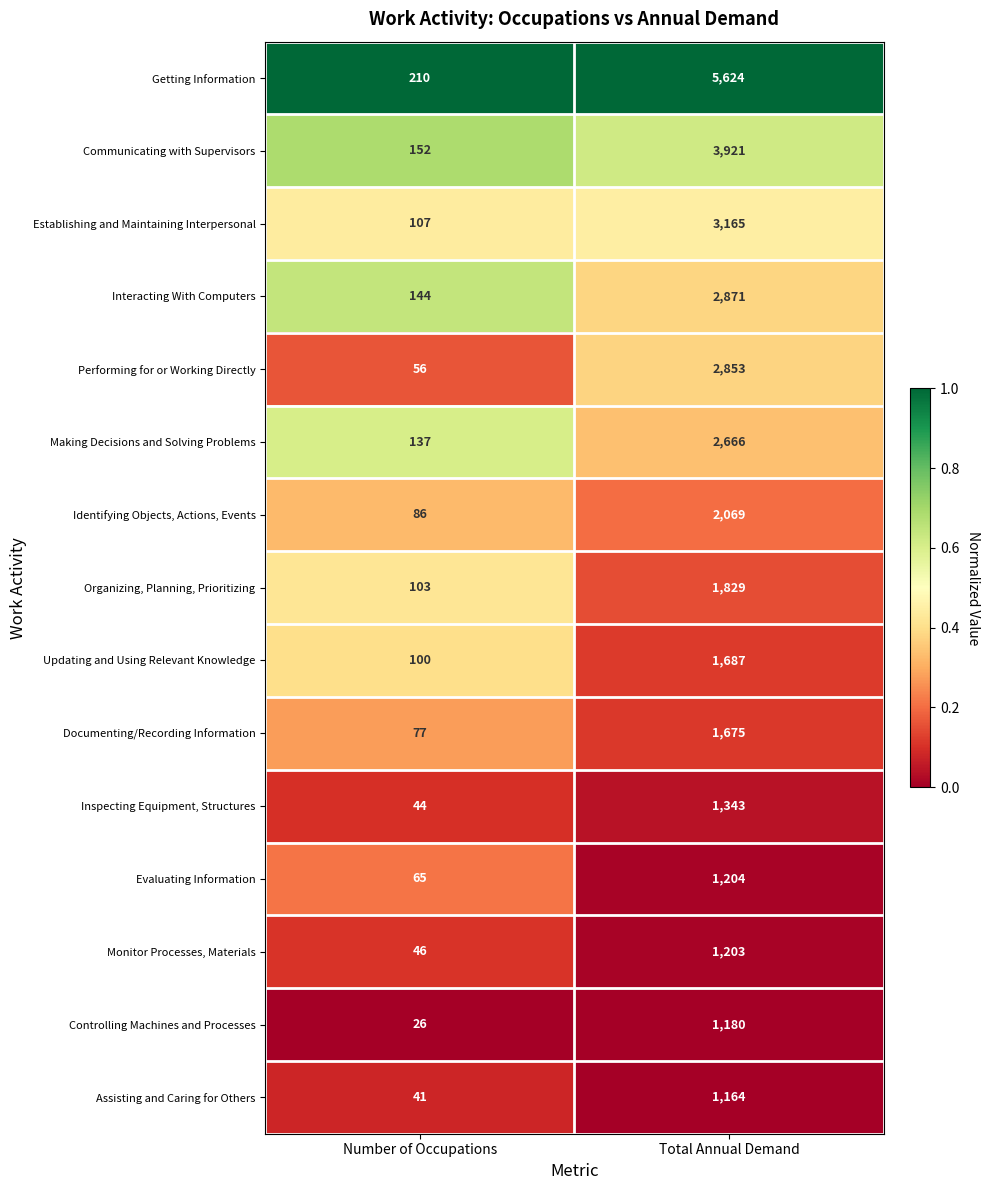

Where is Assisting and Caring for Others nearest to the value 602?

Number of Occupations